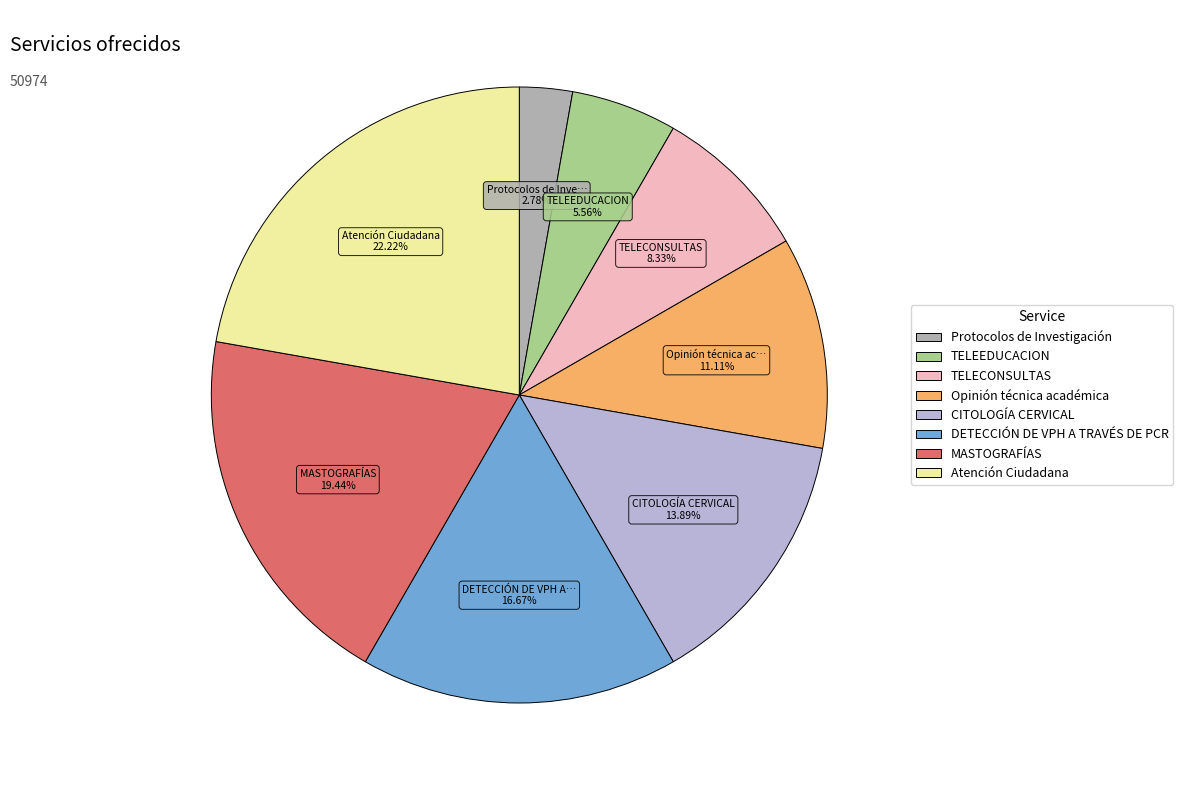

What is the smallest slice in the pie chart?

Protocolos de Investigación